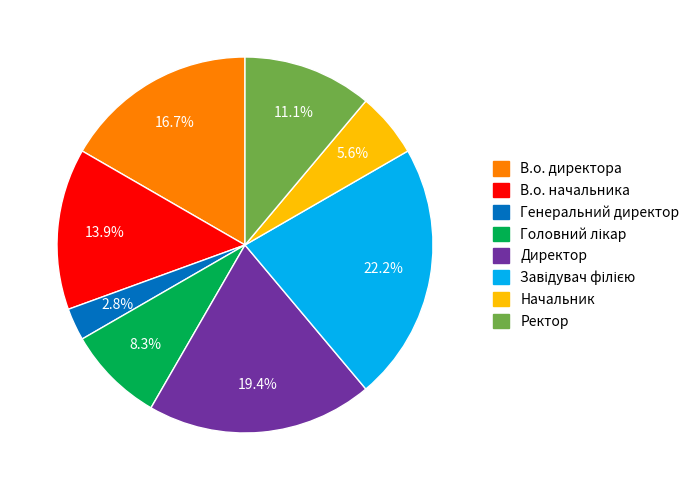

To the nearest percent, what is the combined percentage of В.о. директора and Ректор?

28%